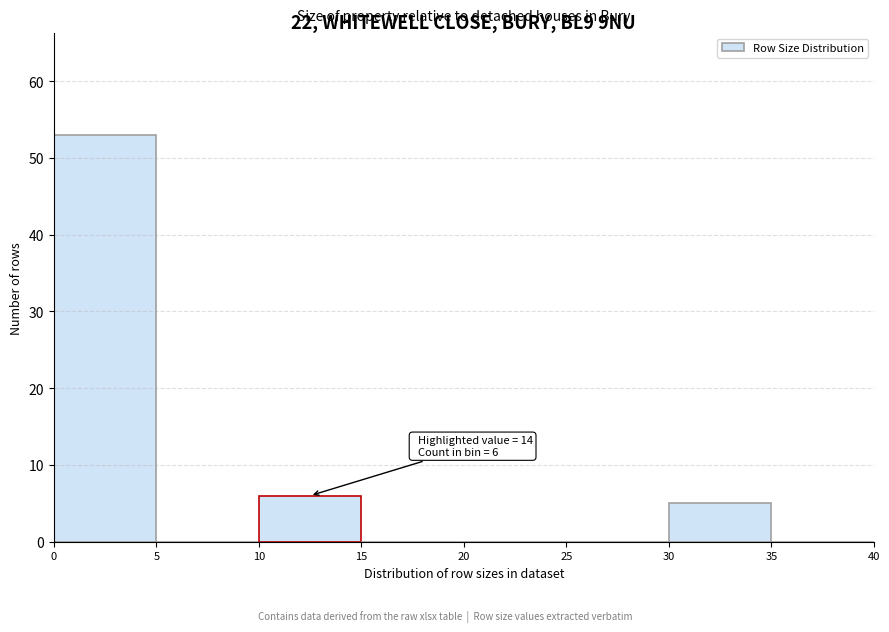

Over which range of the x-axis is the bar tallest?

0 to 5